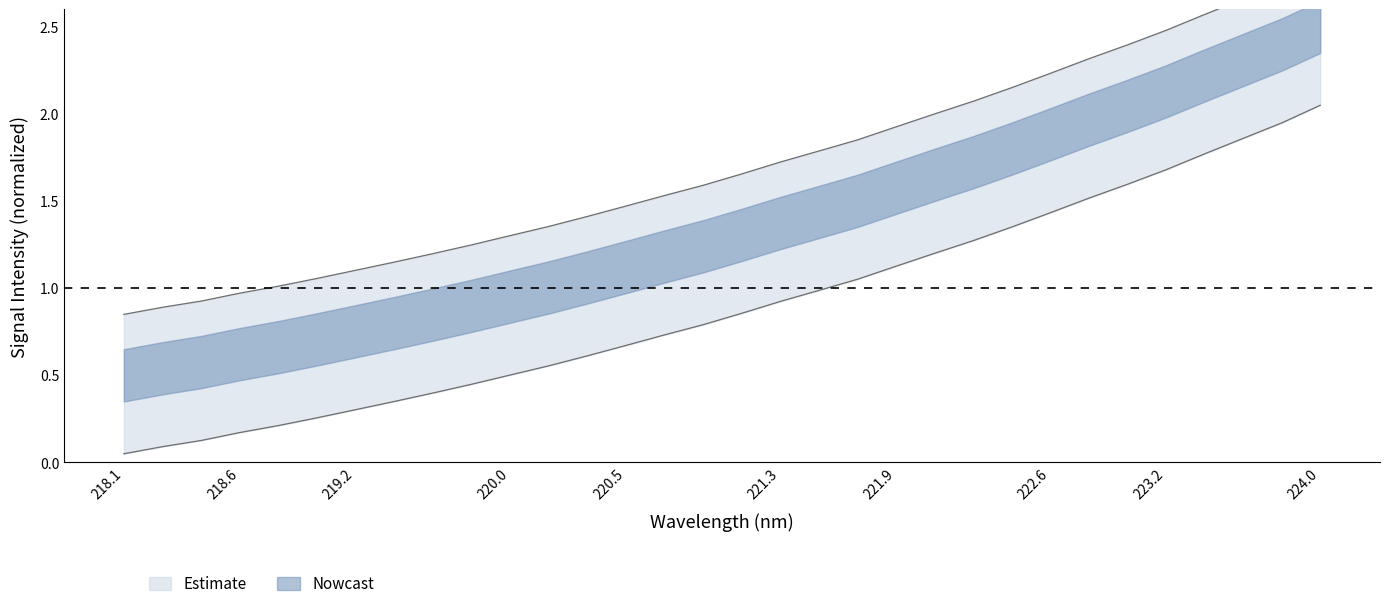

Which has a higher value, 221.3083 or 221.1174?

221.3083